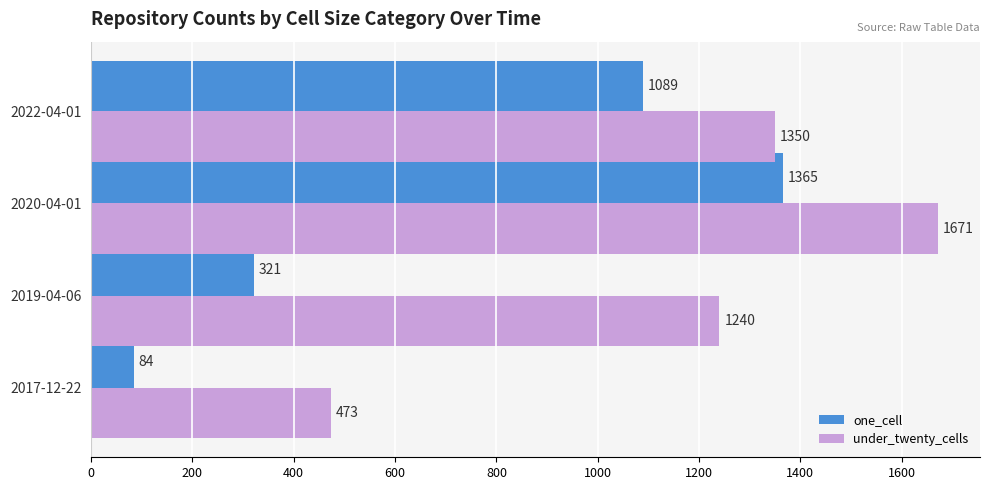

What is the smallest value displayed?

84